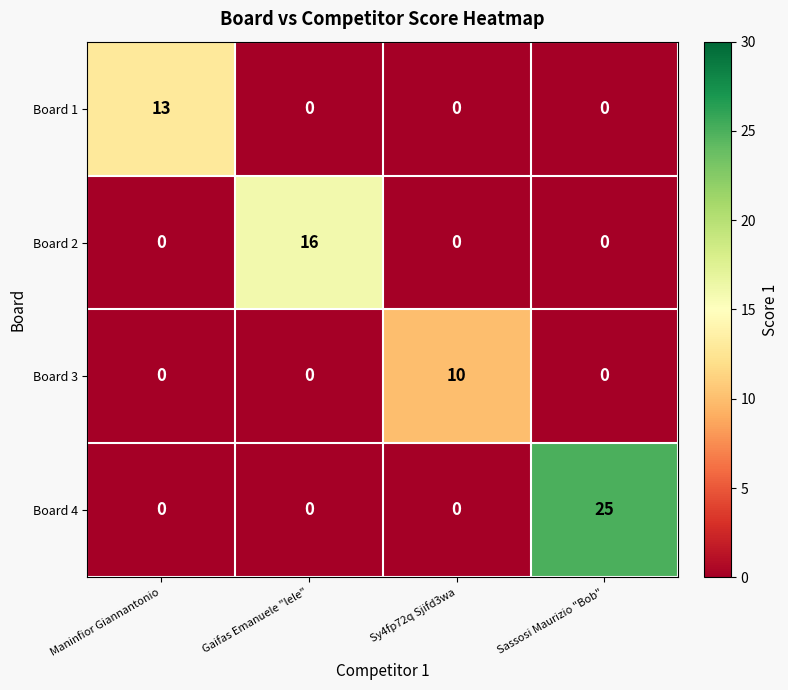

The Board 2 series shows 5 at Sy4fp72q Sjifd3wa. True or false?

False